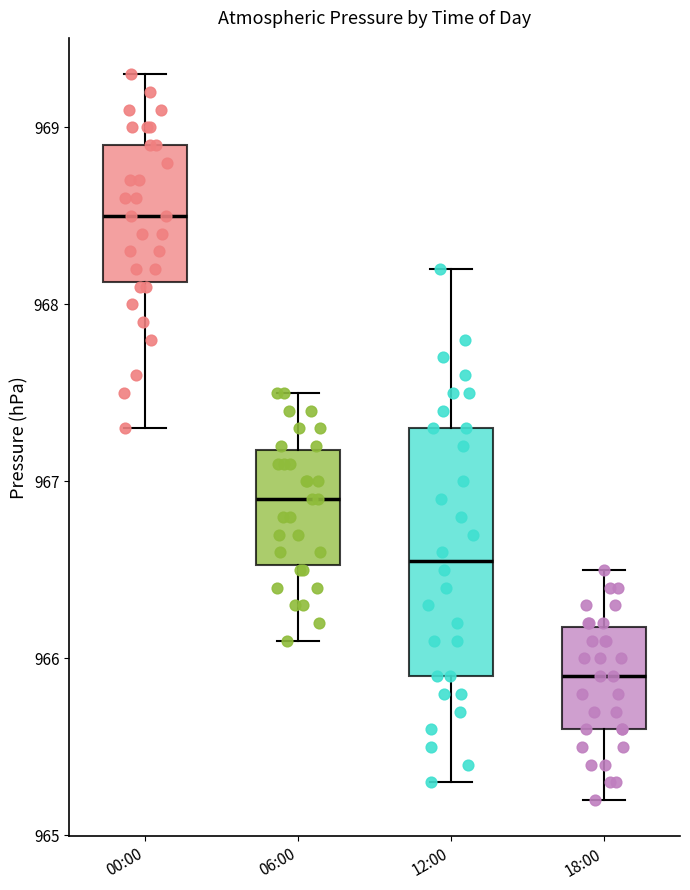

Reading left to right, read every box against the y-axis: the position of its median line, the range the box covers, and the ends of its whiskers. The values are not printed on the chart, so give them approximately, as read against the axis.

00:00: median 968.5, box 968.1 to 968.9, whiskers 967.3 to 969.3
06:00: median 966.9, box 966.5 to 967.2, whiskers 966.1 to 967.5
12:00: median 966.6, box 965.9 to 967.3, whiskers 965.3 to 968.2
18:00: median 965.9, box 965.6 to 966.2, whiskers 965.2 to 966.5